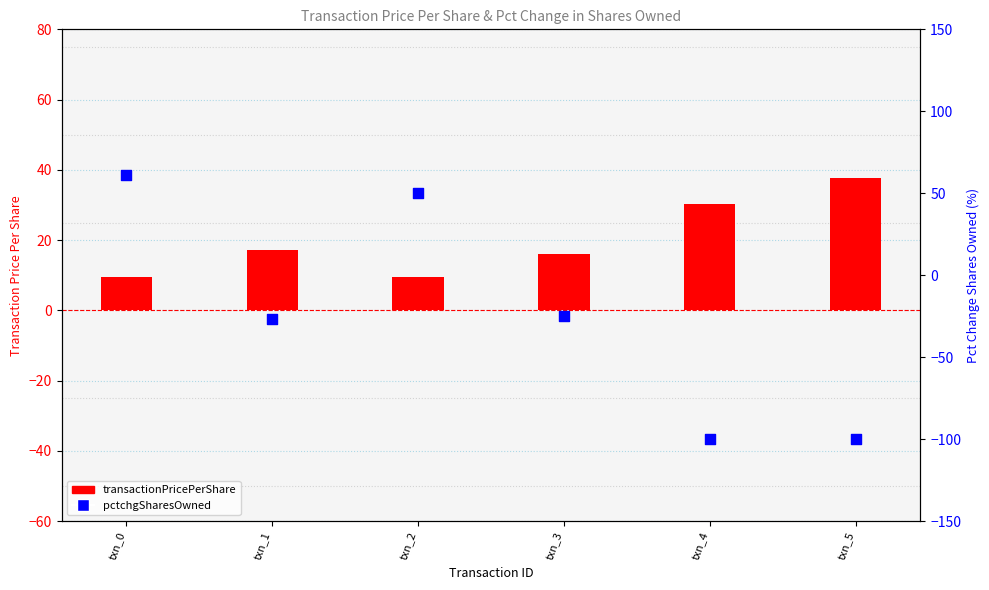

Is the value of pctchgSharesOwned at txn_5 greater than the value of transactionPricePerShare at txn_1?

No